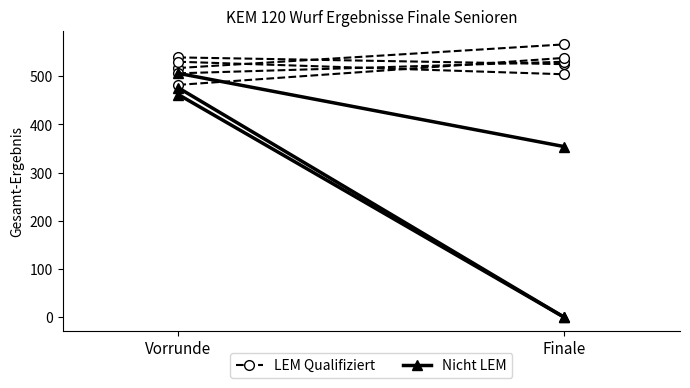

Which category has the highest value across all series?

Finale